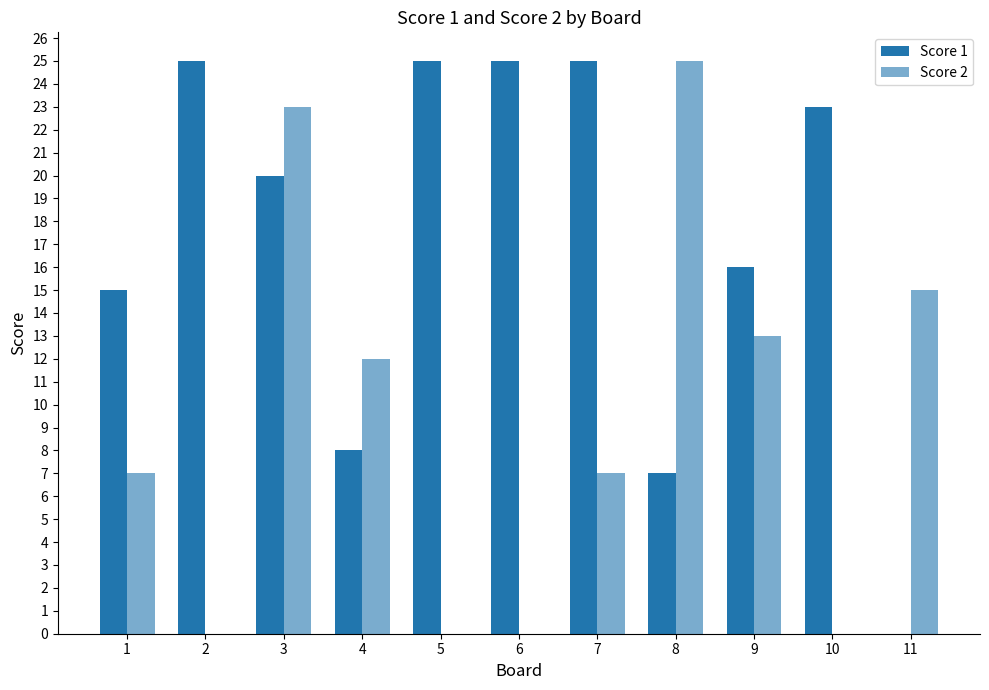

Which has a higher value, 2 or 3?

2